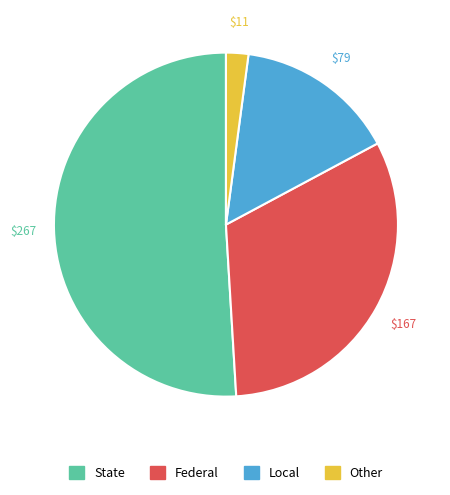

How many segments does this pie chart have?

4